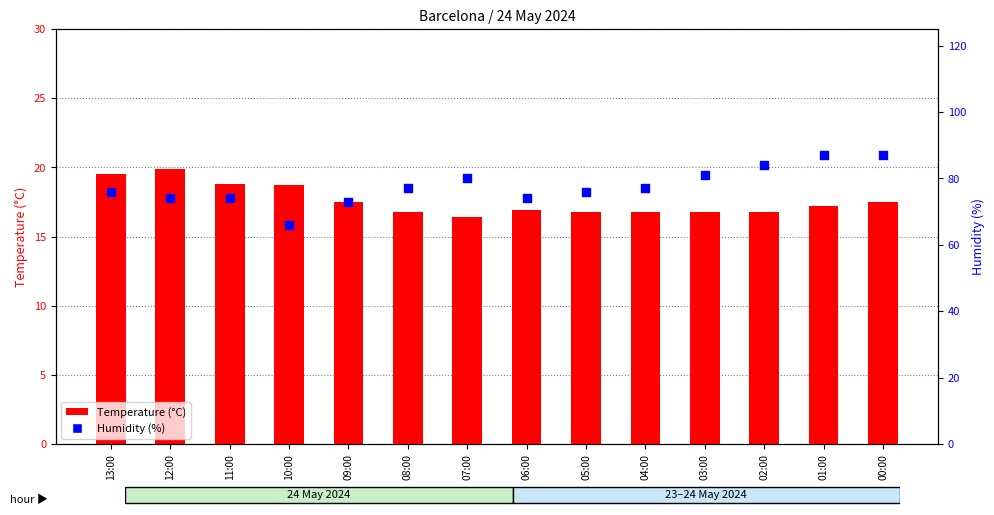

What are all the series names shown in the legend?

Temperature (°C), Humidity (%)